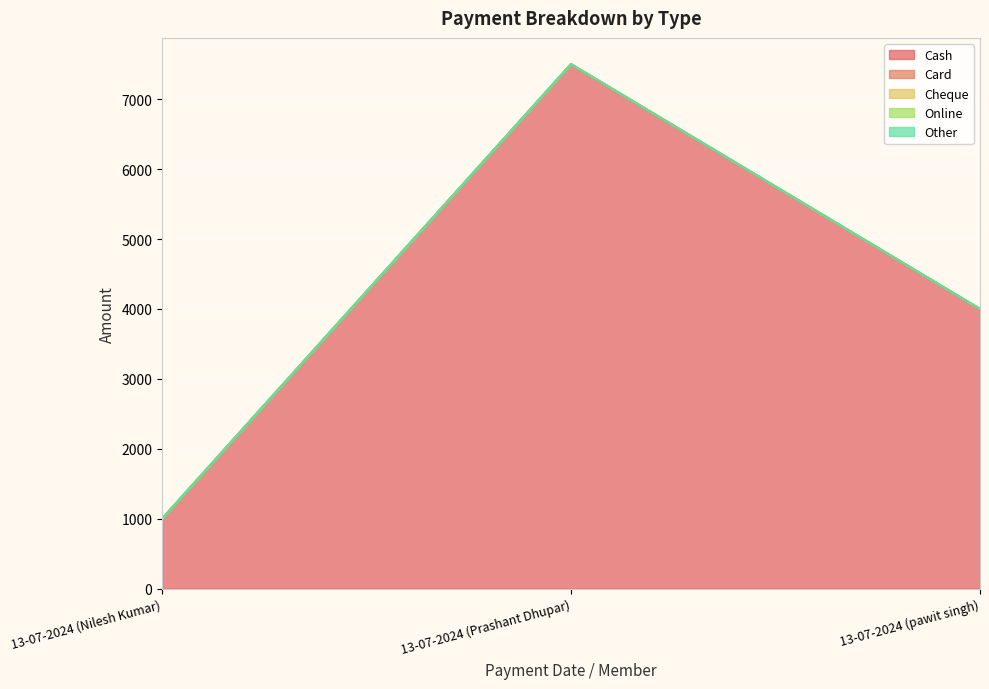

At how many categories does at least one series exceed 1365?

2